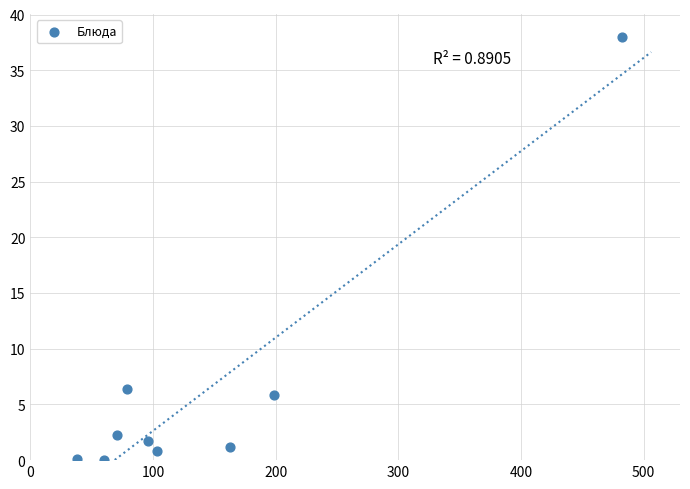

What is the range of Y values (max minus min)?

38.0